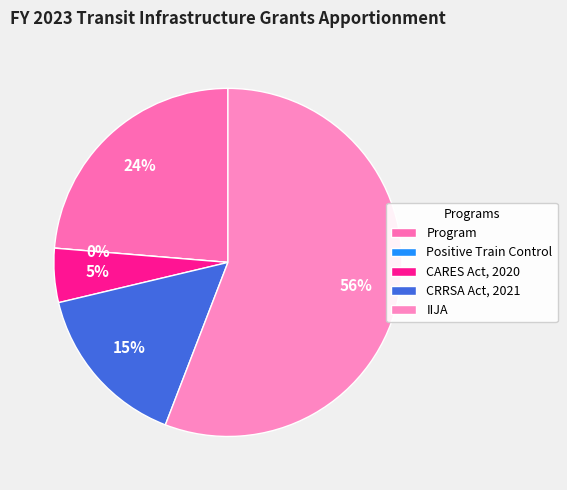

How many segments does this pie chart have?

5